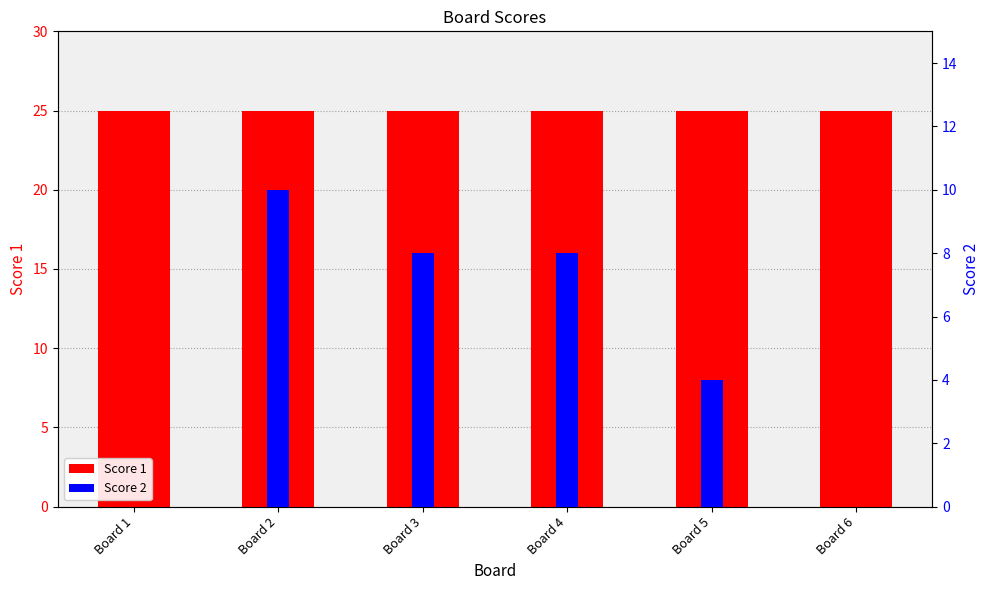

Rank the series at Board 1 from lowest to highest value.

Score 2, Score 1